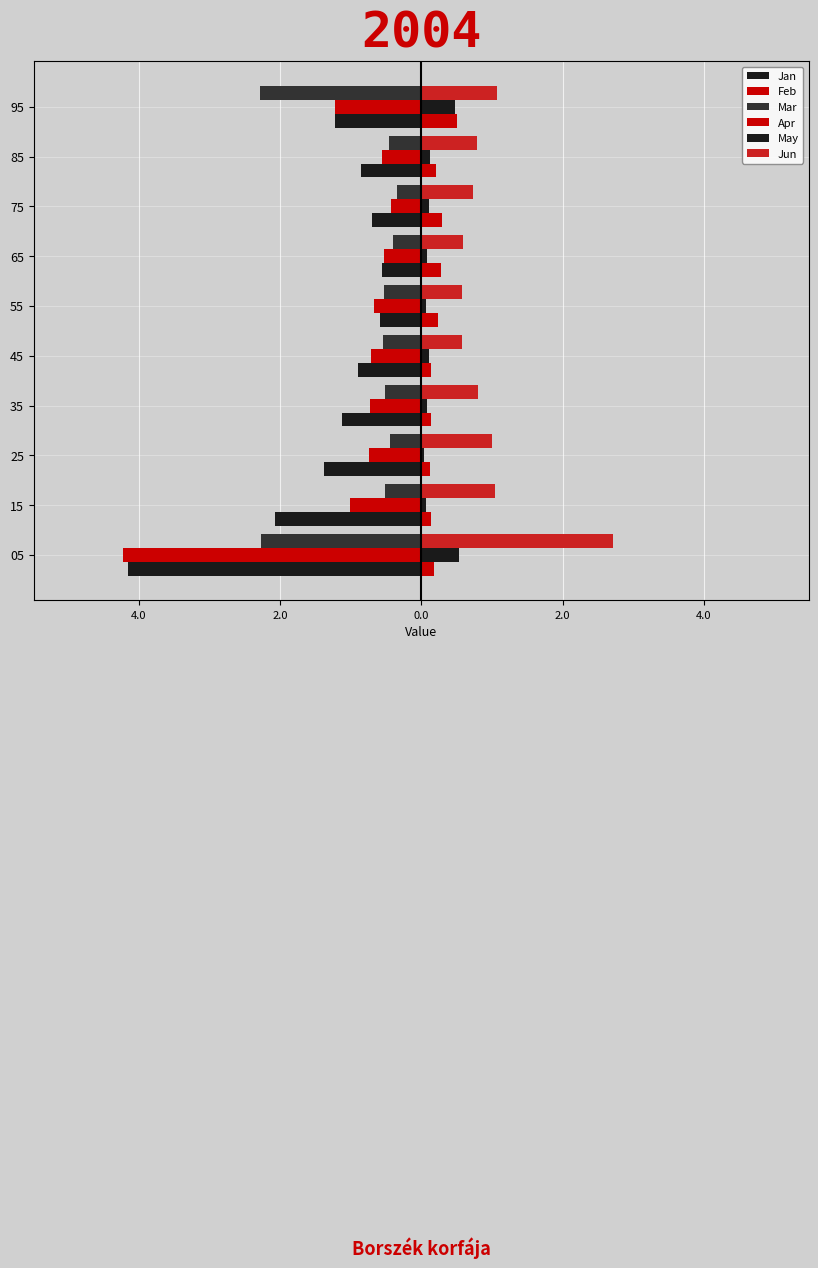

Reading left to right, extract all data points from this chart.

Jan: -4.1	-2.1	-1.4	-1.1	-0.9	-0.6	-0.6	-0.7	-0.9	-1.2
Feb: -4.2	-1.0	-0.7	-0.7	-0.7	-0.7	-0.5	-0.4	-0.6	-1.2
Mar: -2.3	-0.5	-0.4	-0.5	-0.5	-0.5	-0.4	-0.3	-0.5	-2.3
Apr: 0.2	0.1	0.1	0.1	0.1	0.2	0.3	0.3	0.2	0.5
May: 0.5	0.1	0.0	0.1	0.1	0.1	0.1	0.1	0.1	0.5
Jun: 2.7	1.0	1.0	0.8	0.6	0.6	0.6	0.7	0.8	1.1